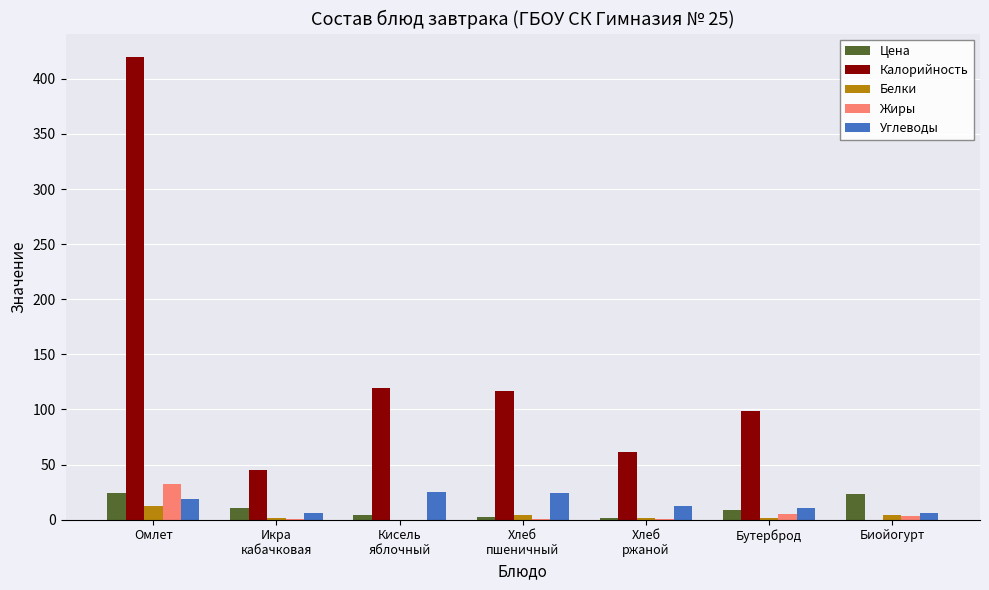

What is the sum of all Калорийность values?

861.5